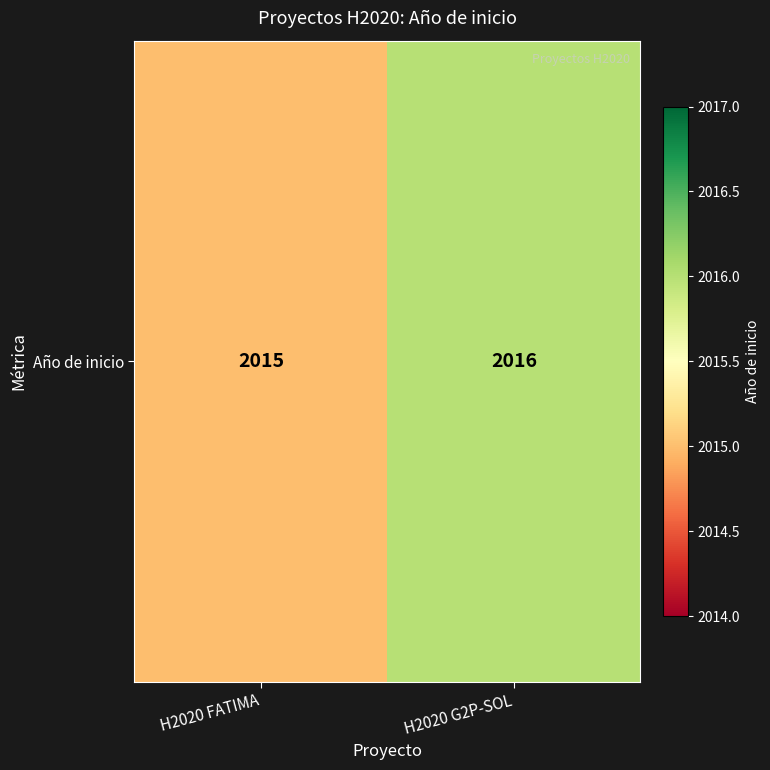

Read the value at H2020 FATIMA.

2015